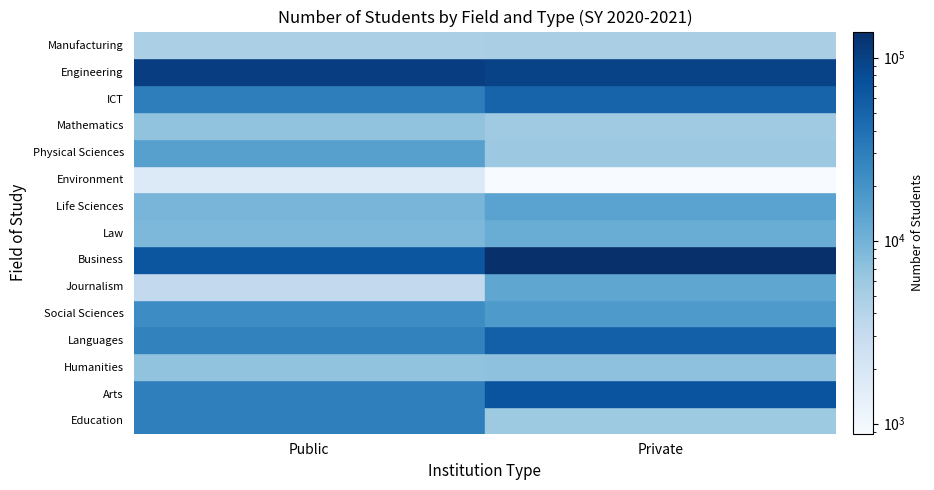

Rank the series at Public from lowest to highest value.

Environment, Journalism, Manufacturing, Mathematics, Humanities, Law, Life Sciences, Physical Sciences, Social Sciences, Languages, Education, Arts, ICT, Business, Engineering